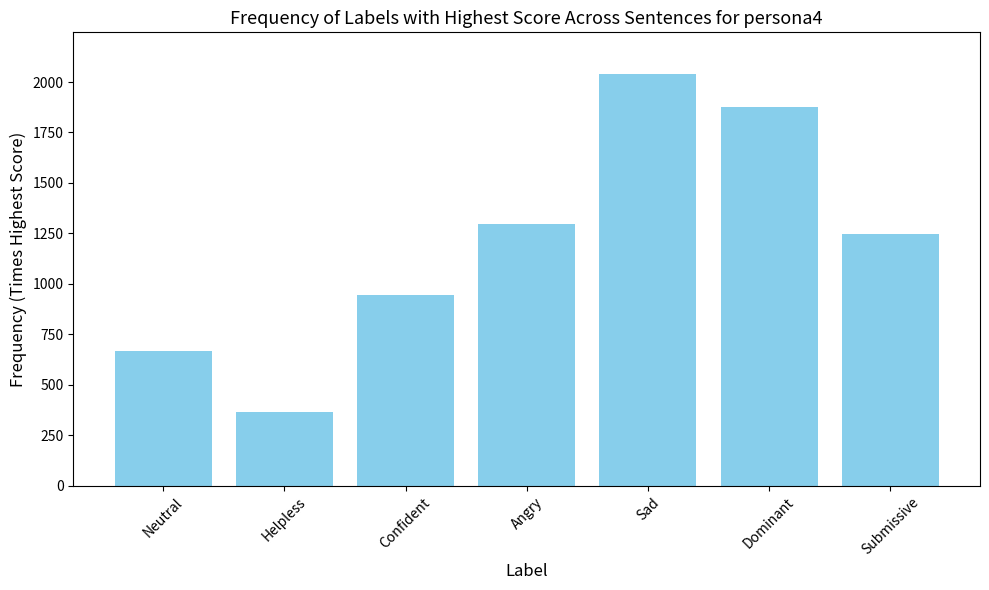

Reading right to left, extract all data points from this chart.

1248	1878	2042	1295	944	365	669